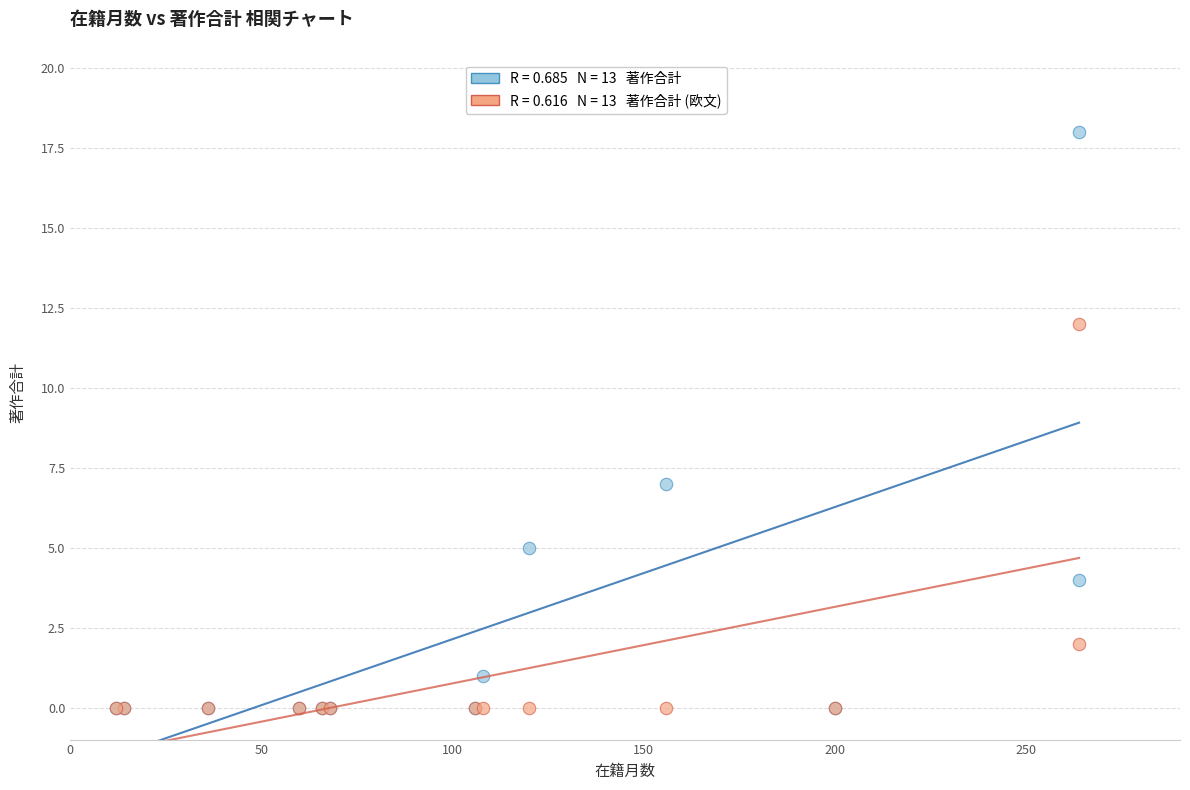

Across all series, what Y value is closest to 9?

7